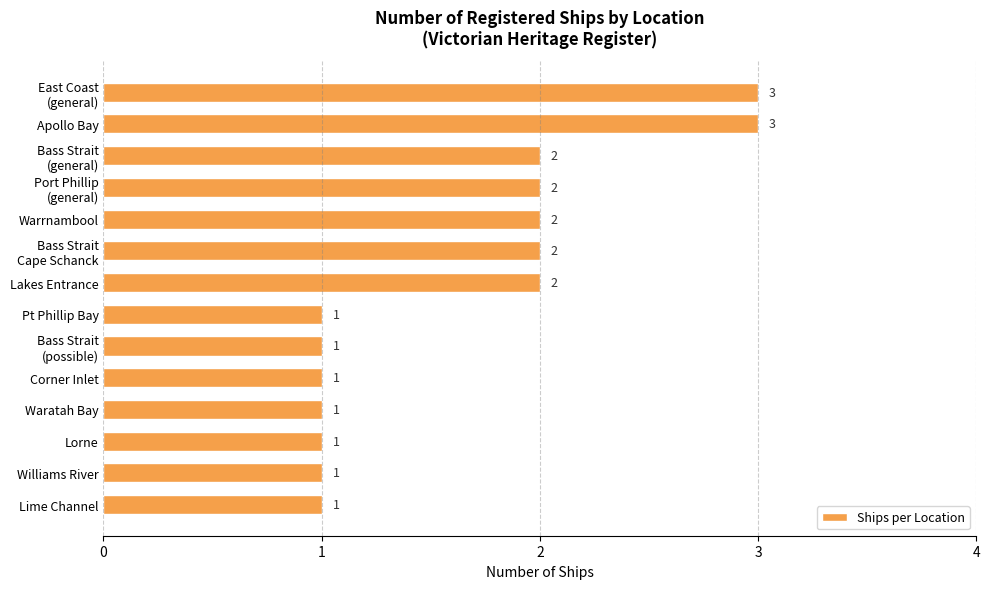

Reading top to bottom, extract all data points from this chart.

3	3	2	2	2	2	2	1	1	1	1	1	1	1